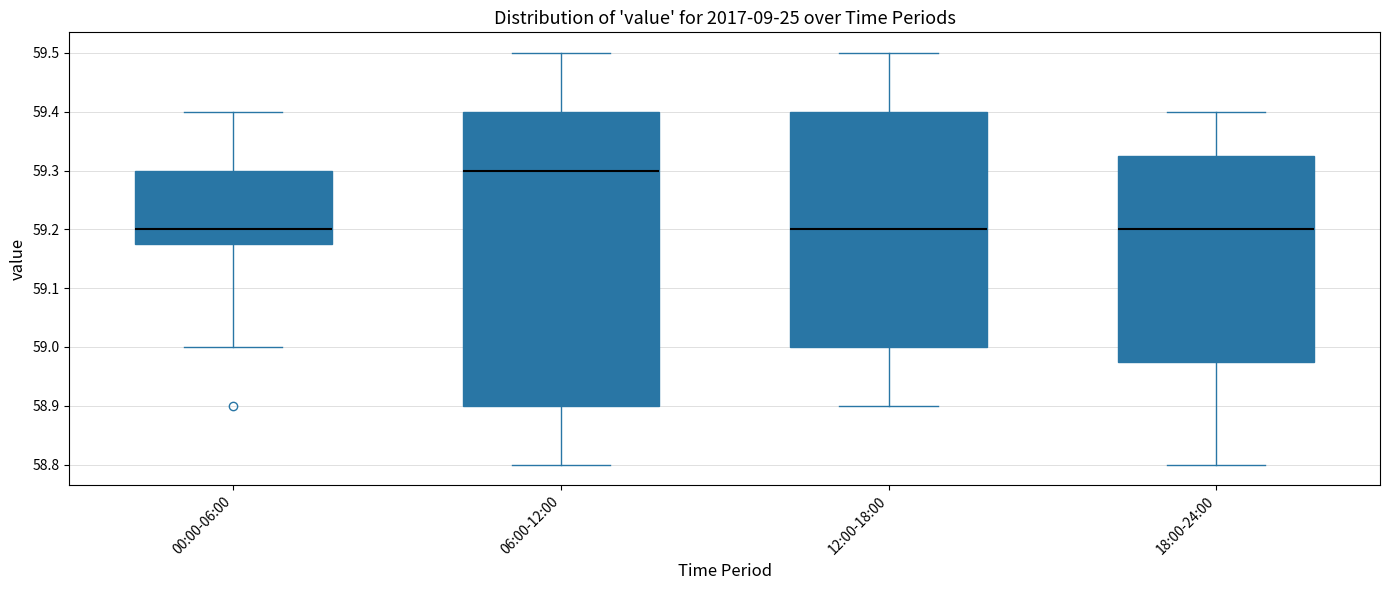

Reading left to right, transcribe this box plot: for each box, give where its median line is, the range the box spans, and where its two whiskers end, as read against the y-axis. The values are not printed on the chart, so give them approximately, as read against the axis.

00:00-06:00: median 59.20, box 59.18 to 59.30, whiskers 59.00 to 59.40
06:00-12:00: median 59.30, box 58.90 to 59.40, whiskers 58.80 to 59.50
12:00-18:00: median 59.20, box 59.00 to 59.40, whiskers 58.90 to 59.50
18:00-24:00: median 59.20, box 58.98 to 59.33, whiskers 58.80 to 59.40